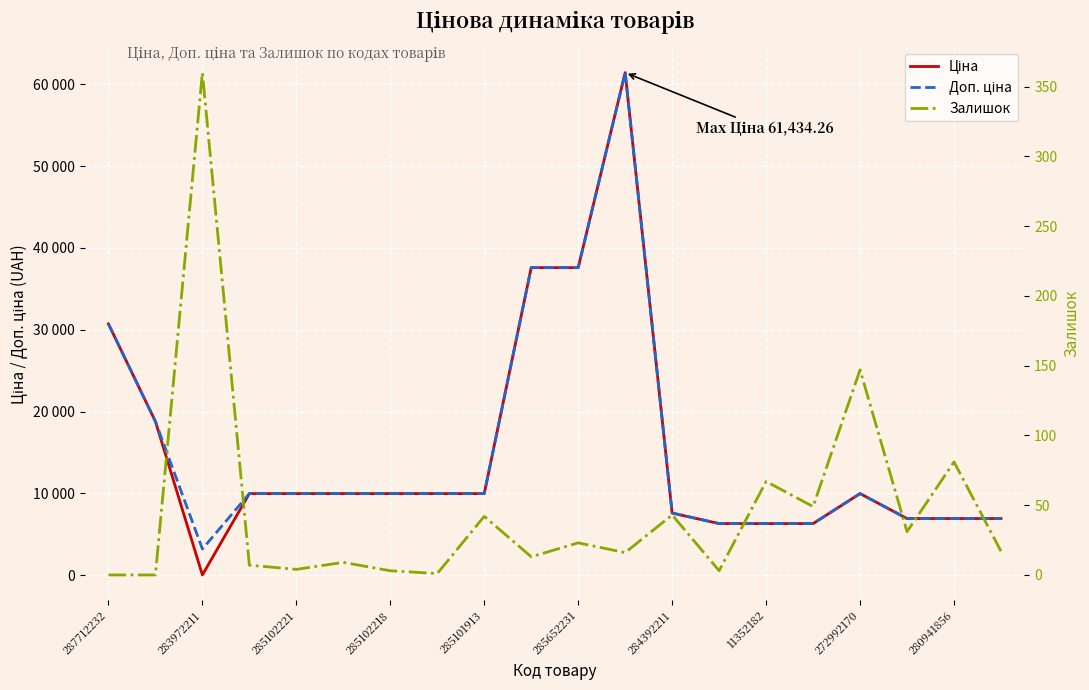

In Залишок, how many points are lower than both neighbors (excluding endpoints)?

7